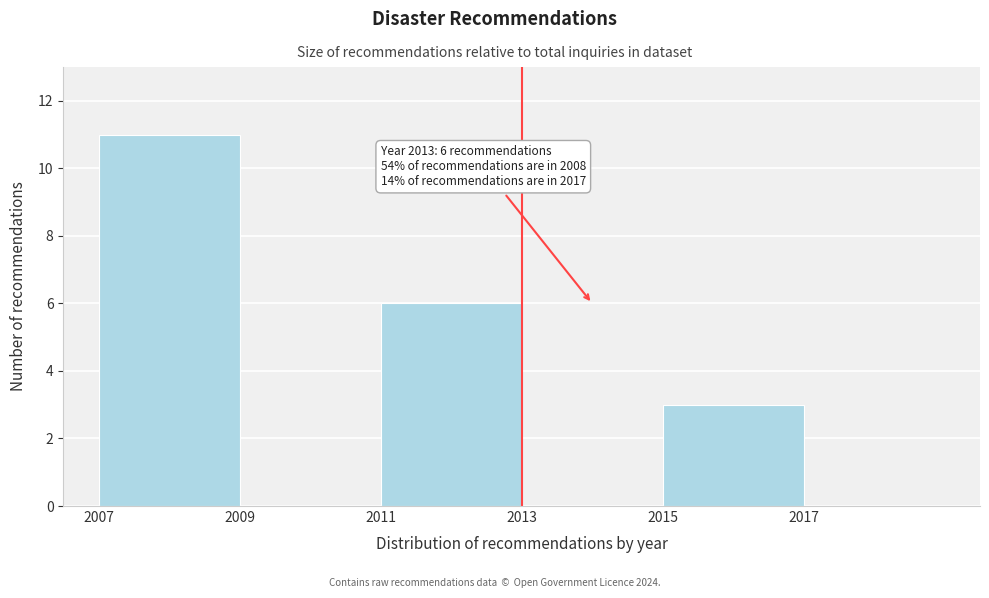

Which range on the x-axis has the tallest bar?

2007 to 2009